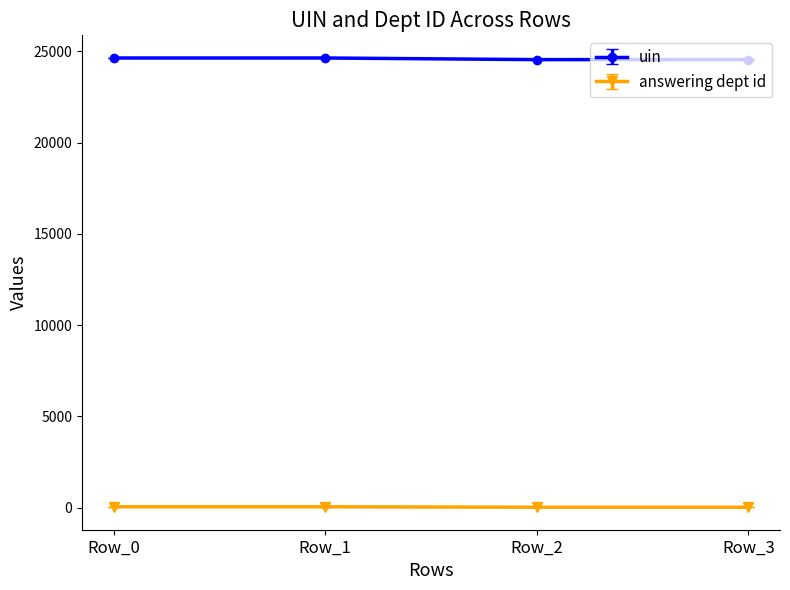

What is the sum of all answering dept id values?

170